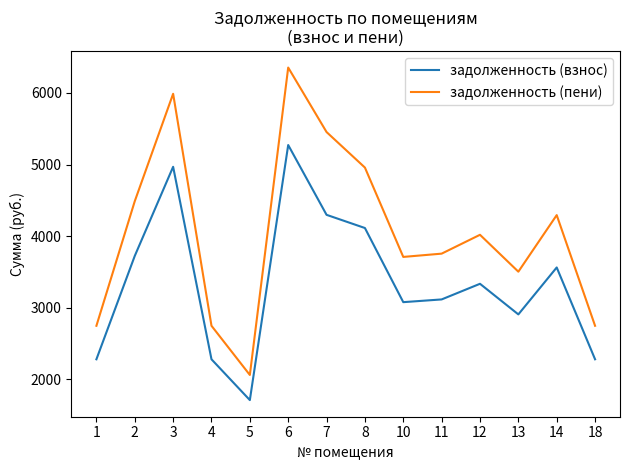

What is the maximum value for задолженность (пени)?

6355.3